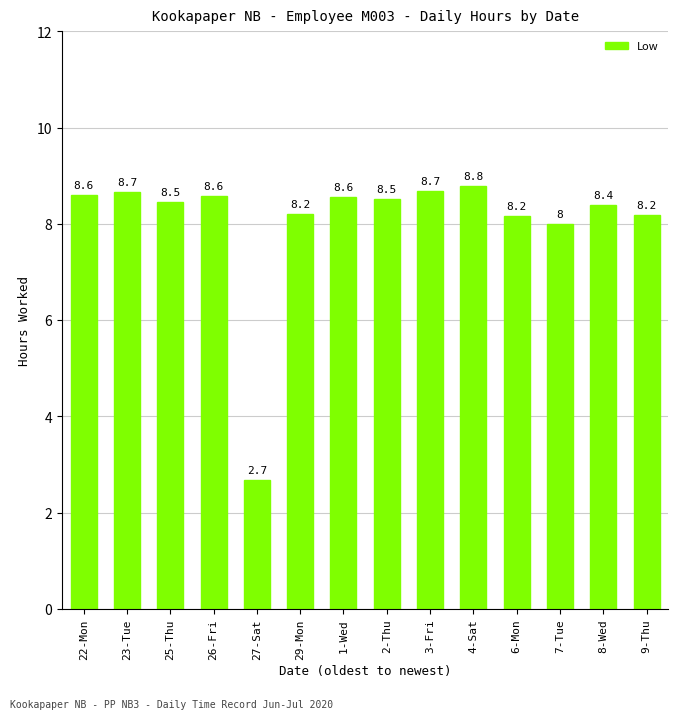

Approximately how many times larger is the value at 7-Tue compared to 29-Mon?

1.0